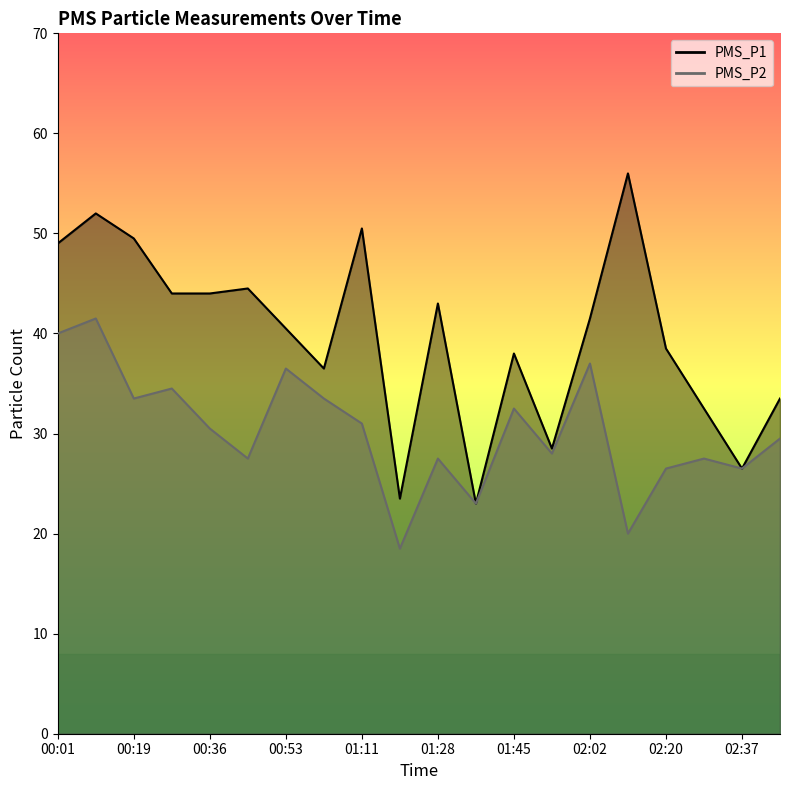

How many interior local valleys does the PMS_P2 series have?

7